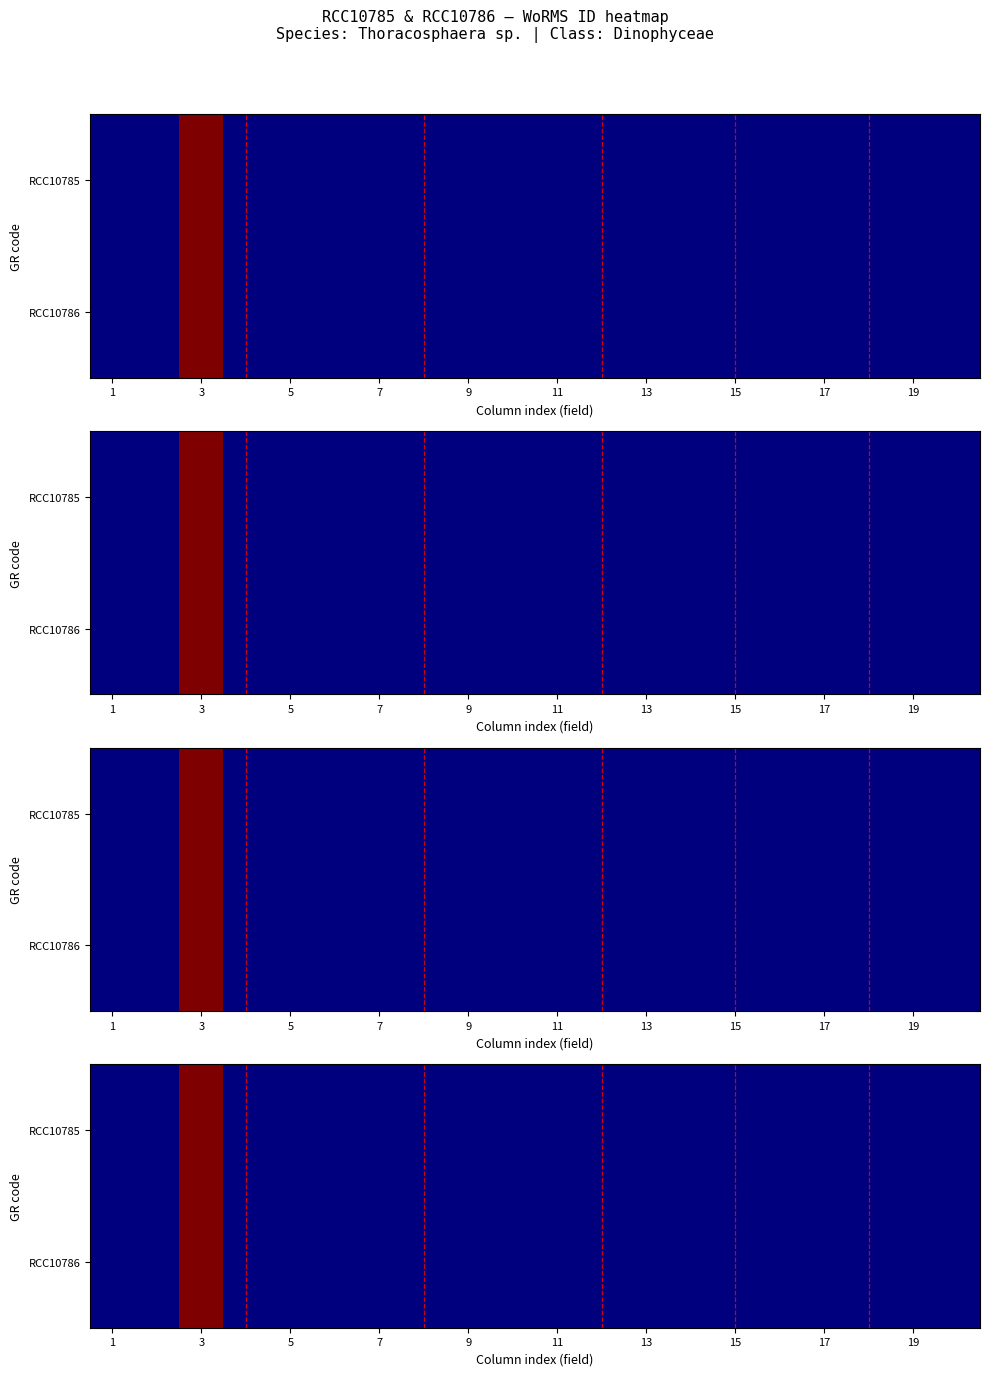

List the series in order of their overall mean, lowest first.

RCC10785, RCC10786